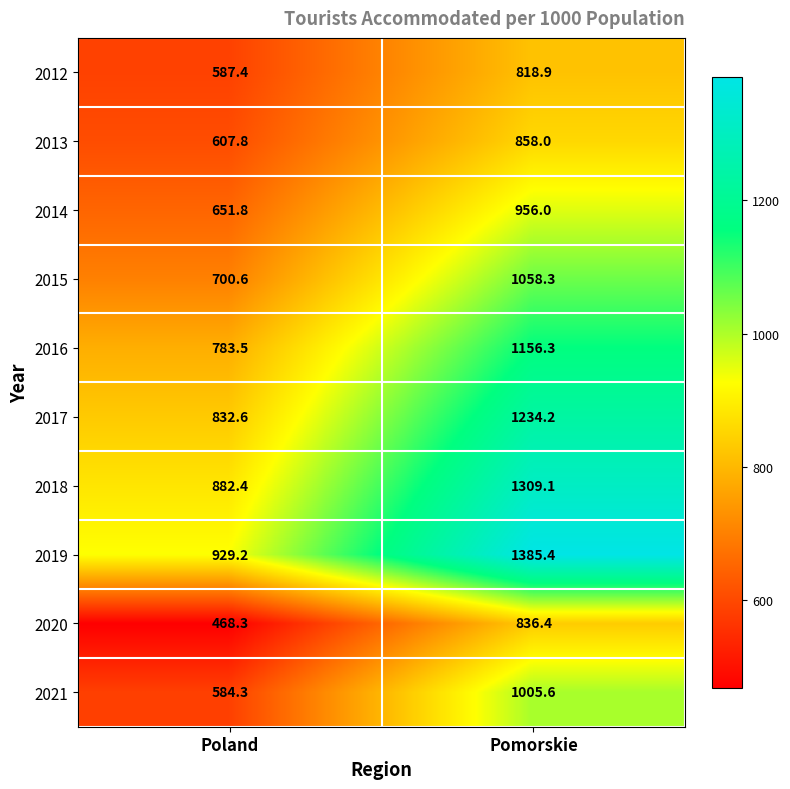

Between Poland and Pomorskie, which series saw the biggest shift?

2019